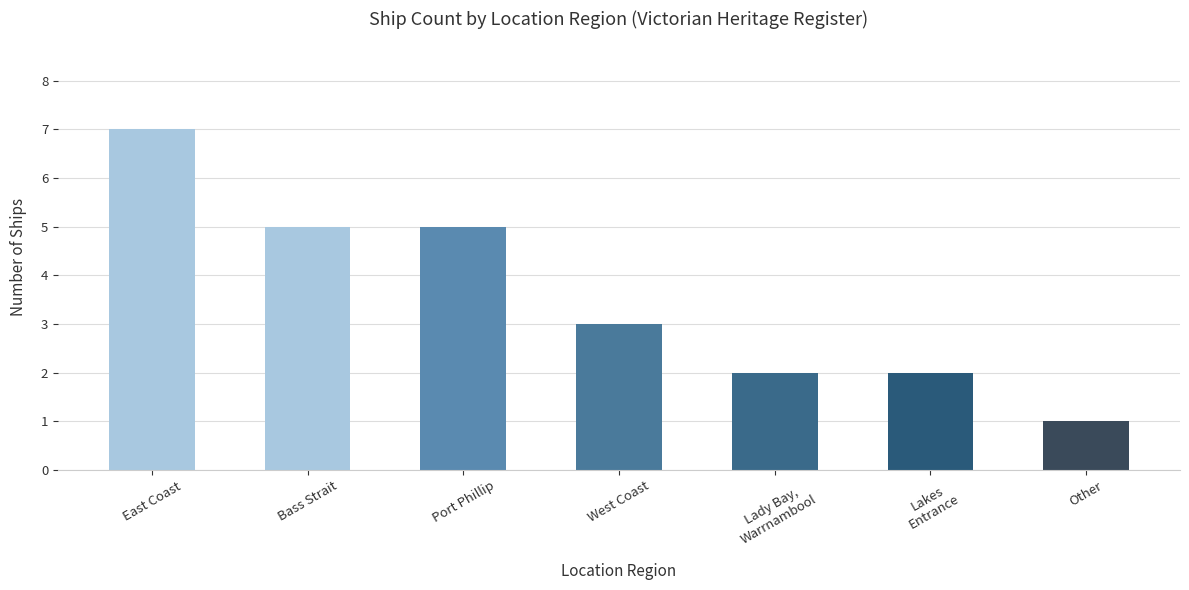

How many series are shown in this chart?

1